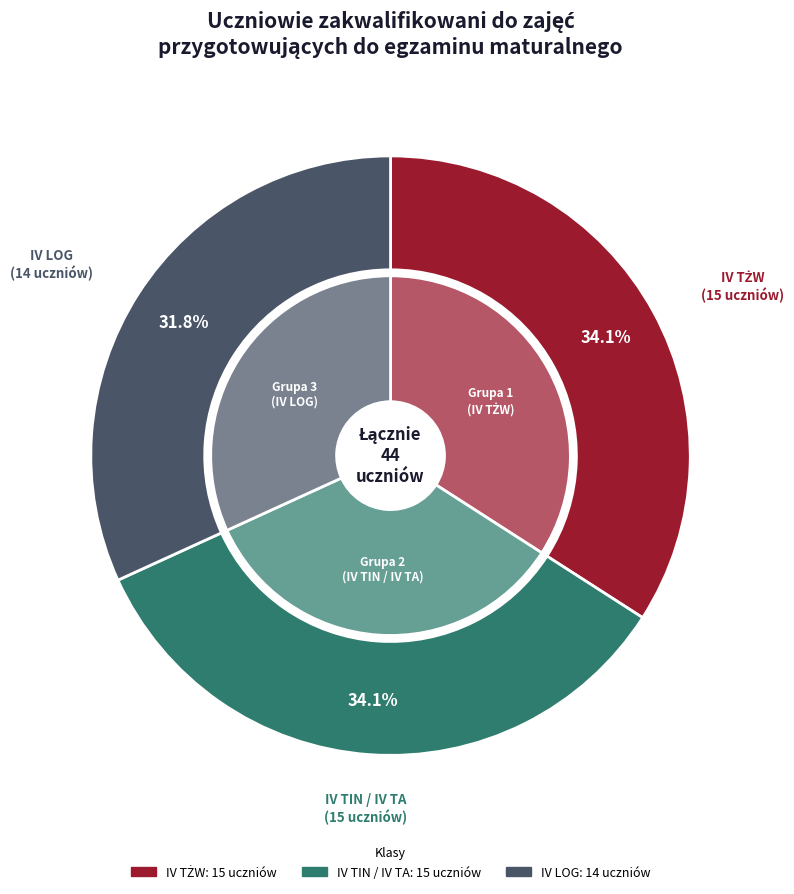

To the nearest percent, what is the average slice percentage?

33%